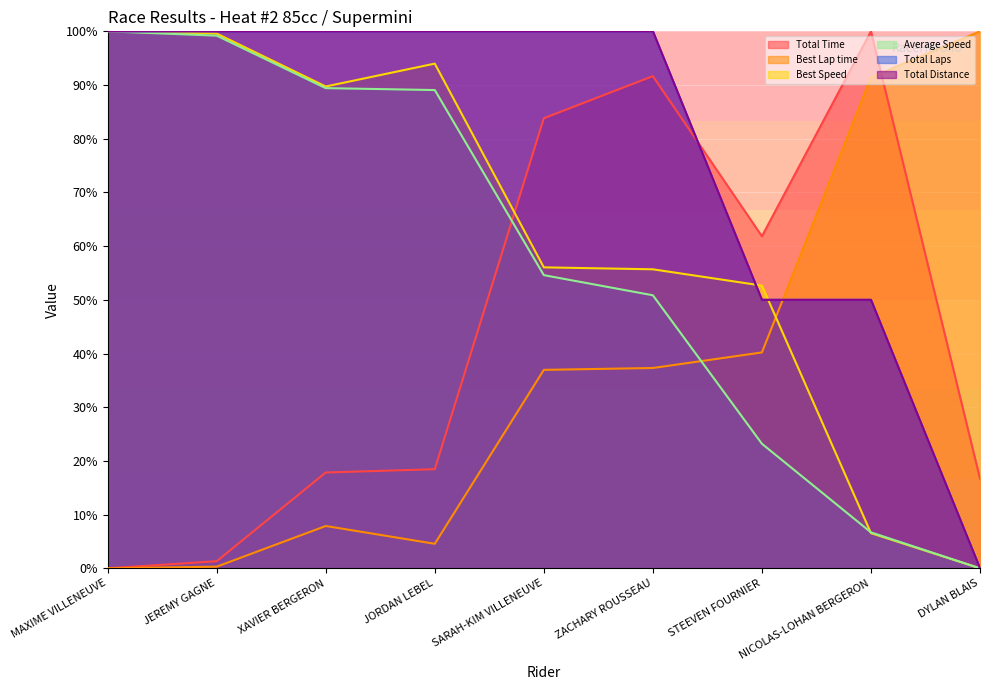

Is it true that Total Laps equals 46.6 at SARAH-KIM VILLENEUVE?

False